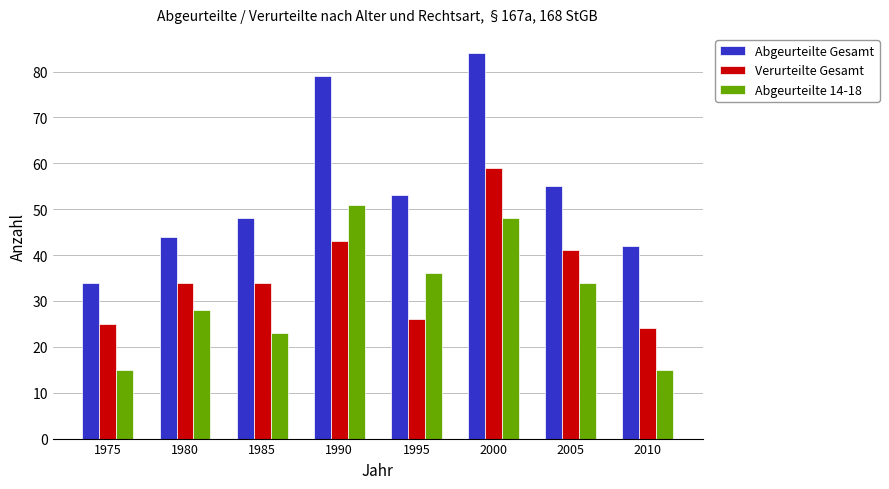

What is the average value of the Abgeurteilte 14-18 series?

31